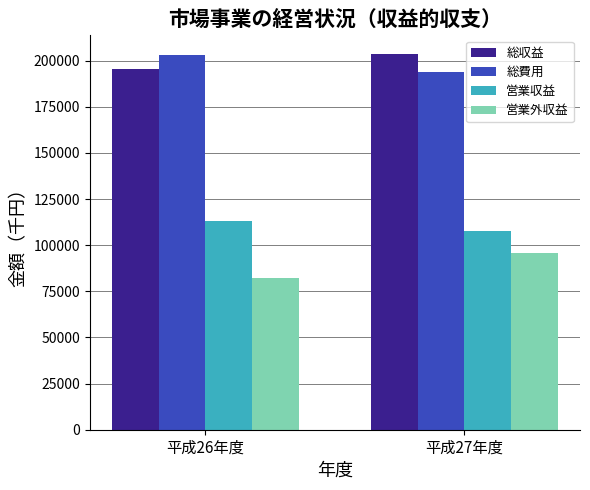

Is it true that 営業外収益 equals 36561 at 平成27年度?

False